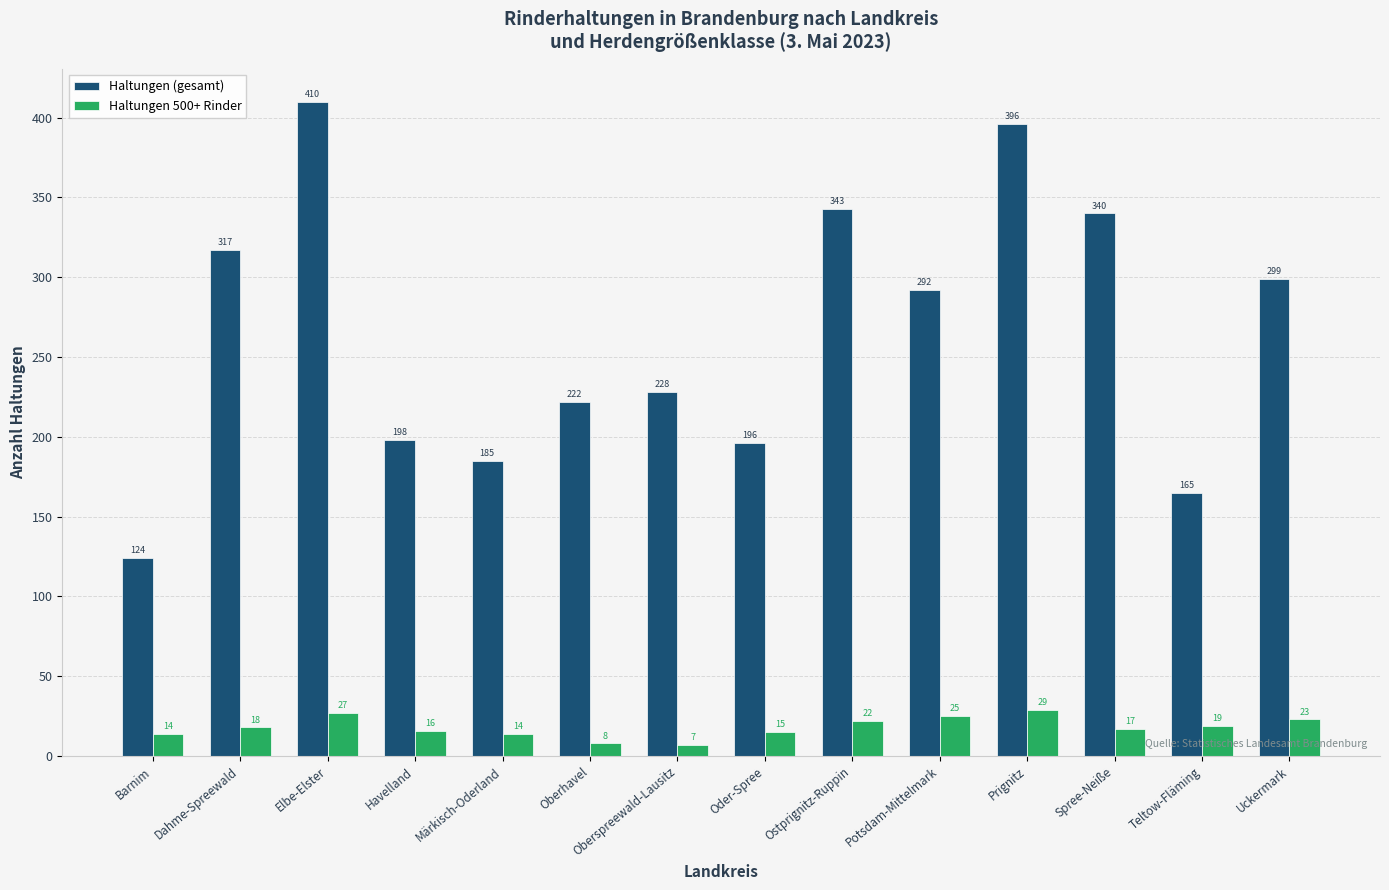

Which series changed the most between Dahme-Spreewald and Spree-Neiße?

Haltungen (gesamt)